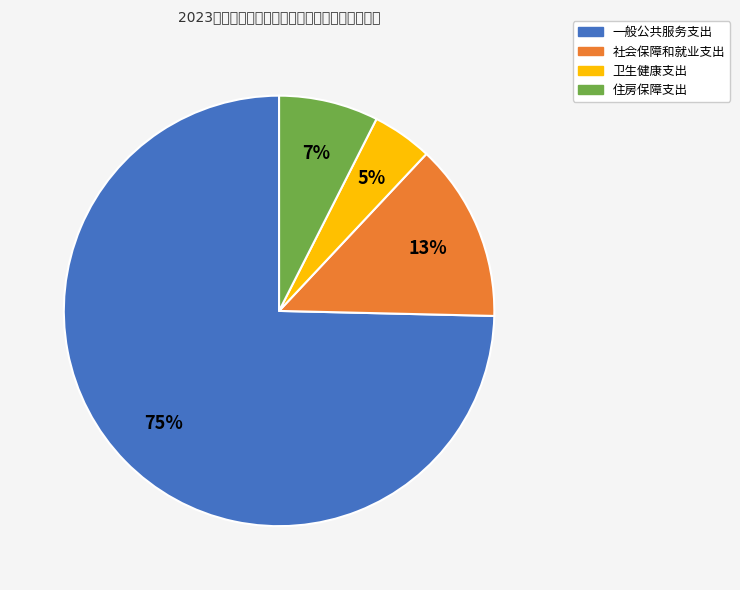

Is there a majority slice in this chart?

Yes